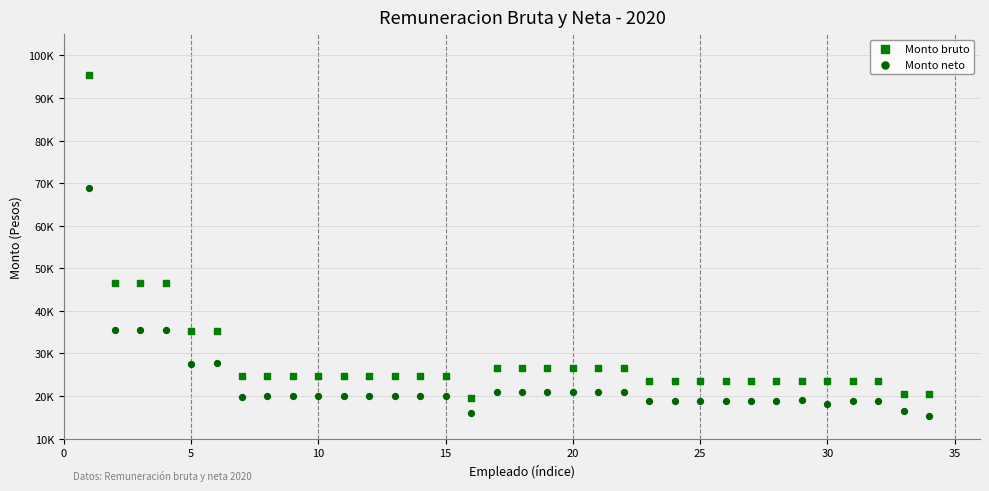

What are all the series names shown in the legend?

Monto bruto, Monto neto